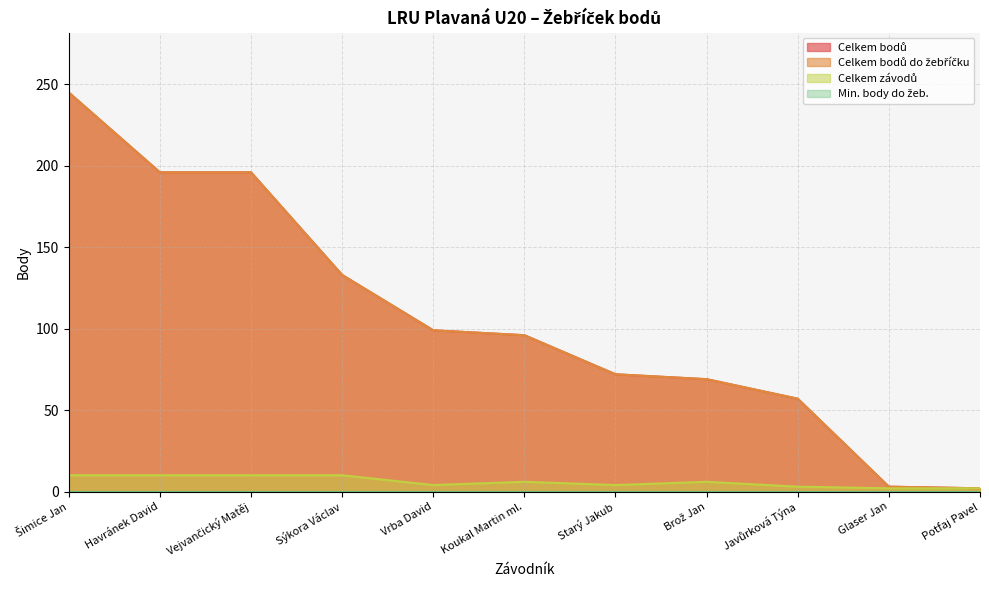

Rank the series at Starý Jakub from highest to lowest value.

Celkem bodů, Celkem bodů do žebříčku, Celkem závodů